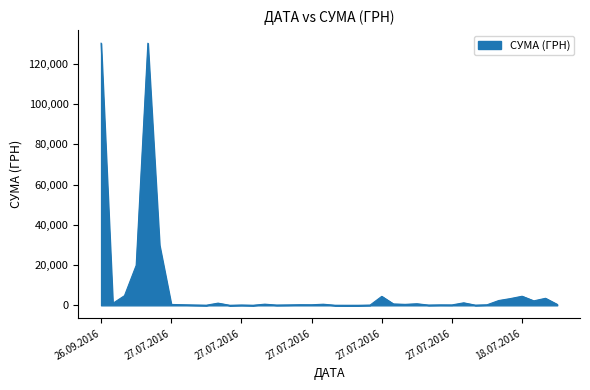

What is the difference between the maximum and minimum values?

130320.0